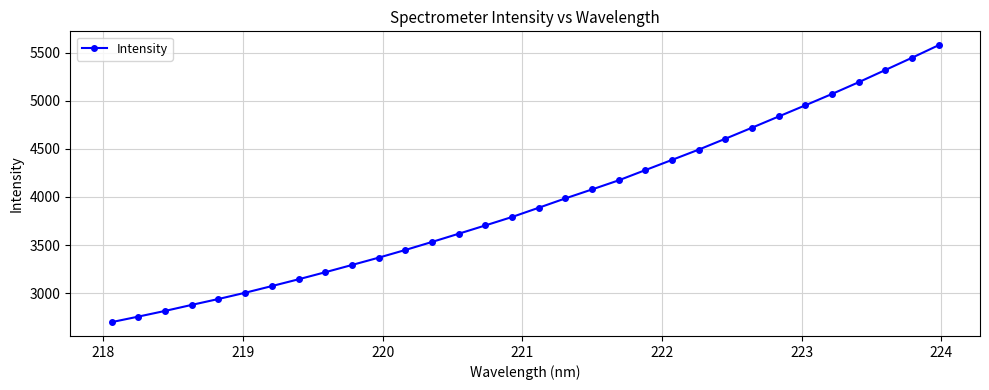

What is the value of the 32nd point from the left?

5578.2